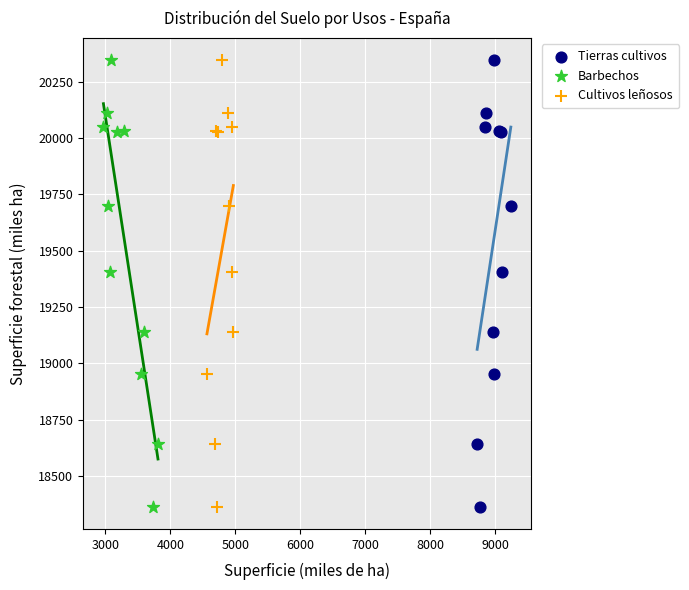

What are all the series names shown in the legend?

Tierras cultivos, Barbechos, Cultivos leñosos